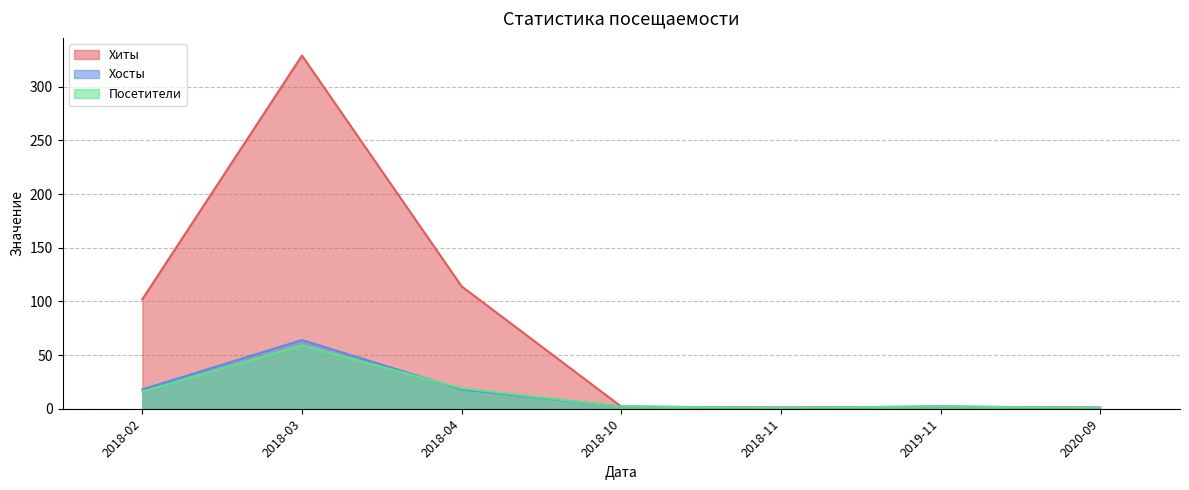

The Хиты series shows 38 at 2017-10. True or false?

False